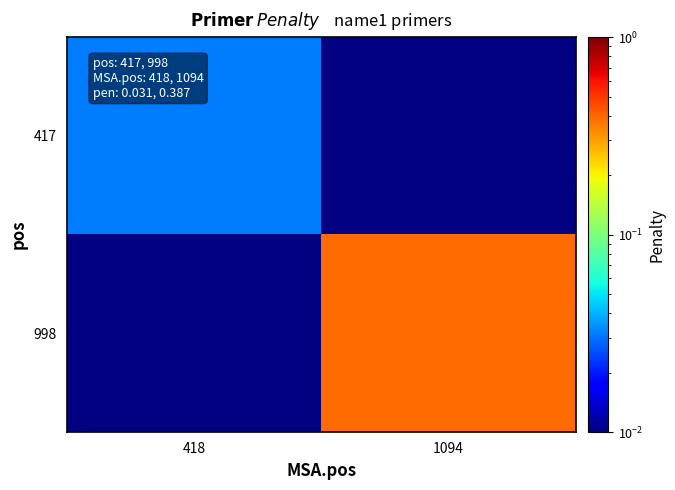

Rank the series by their maximum value, from lowest to highest.

417, 998